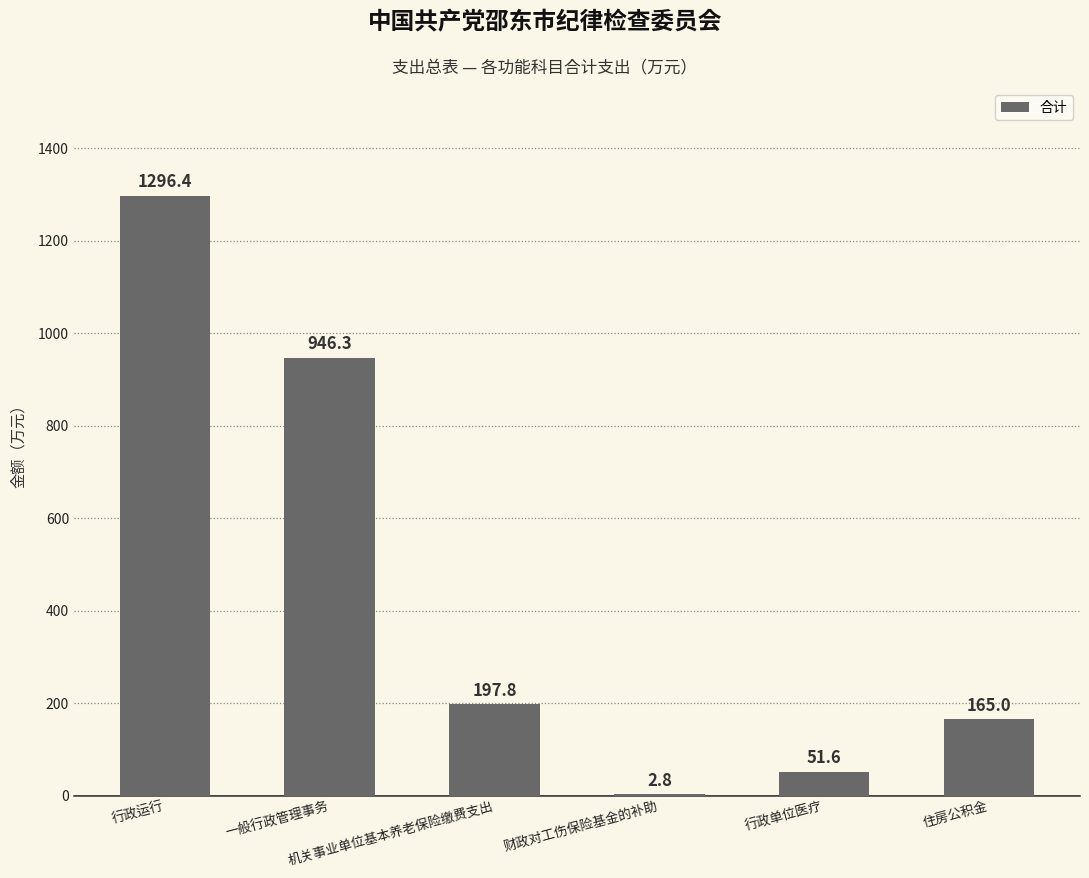

What is the greatest value displayed?

1296.4